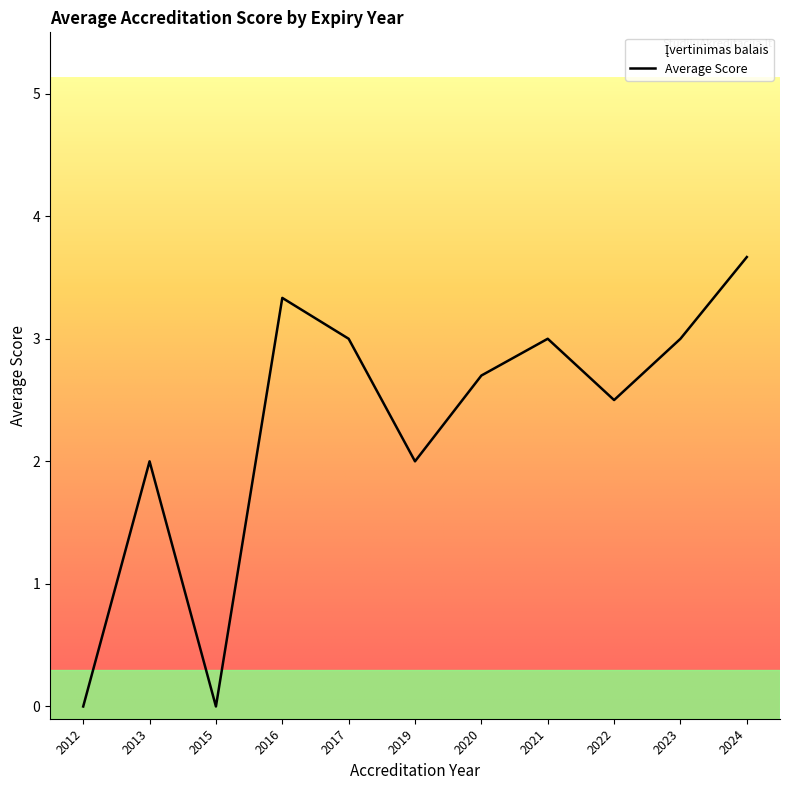

What is the average value?

2.3